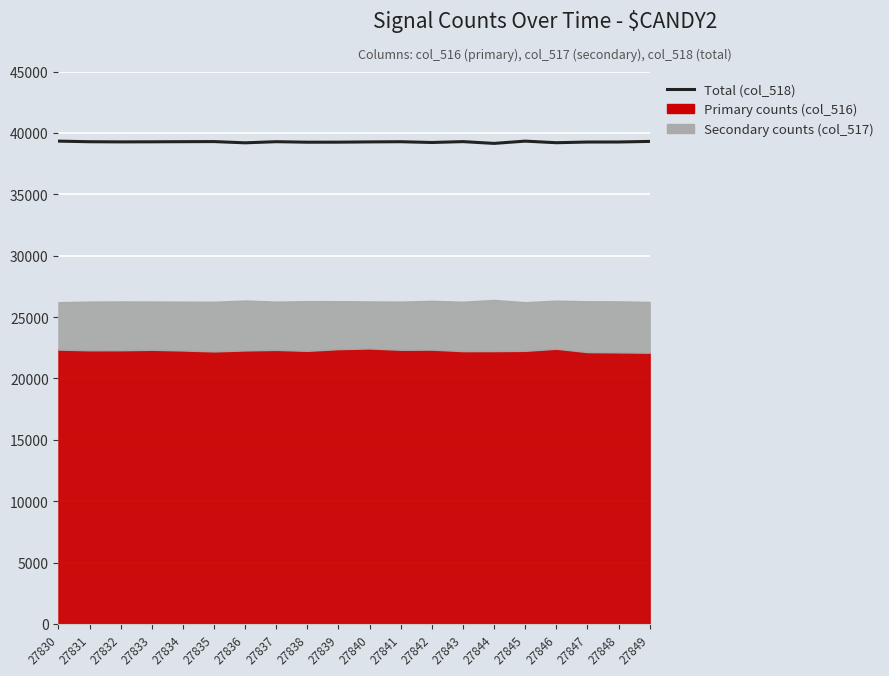

What is the sum of the values at 27834 and 27839?

78527